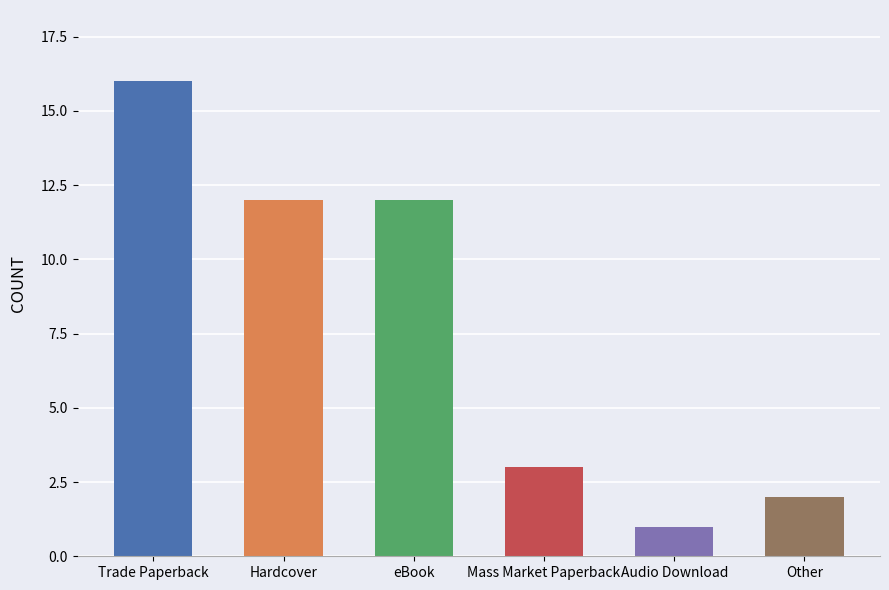

How many data points does each series have?

6